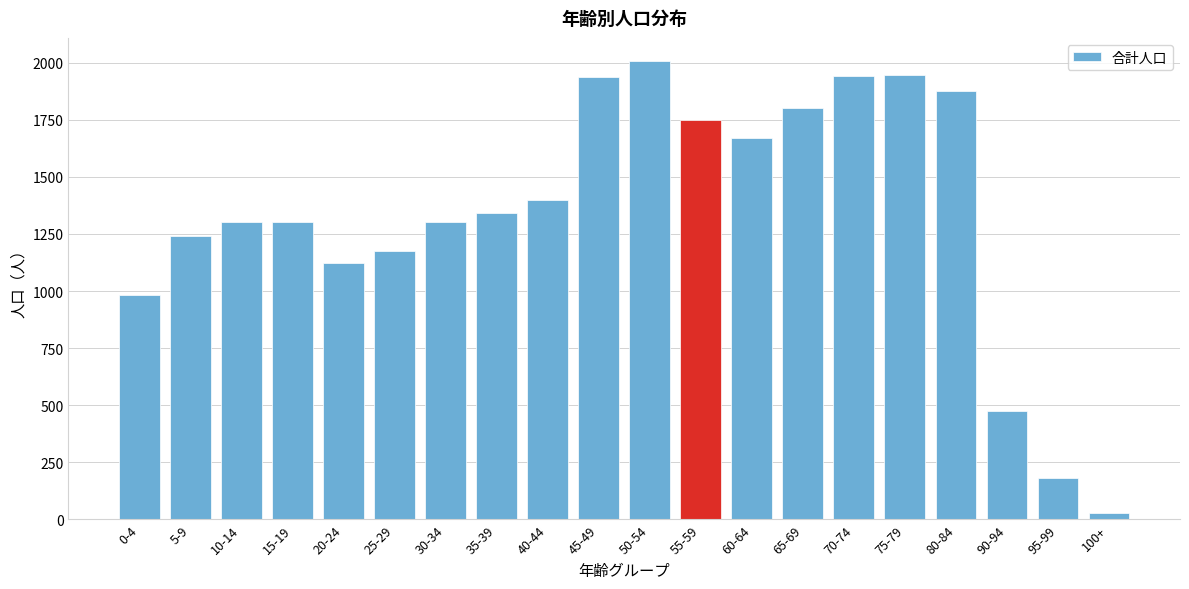

Is it true that the value at 90-94 is 139?

False